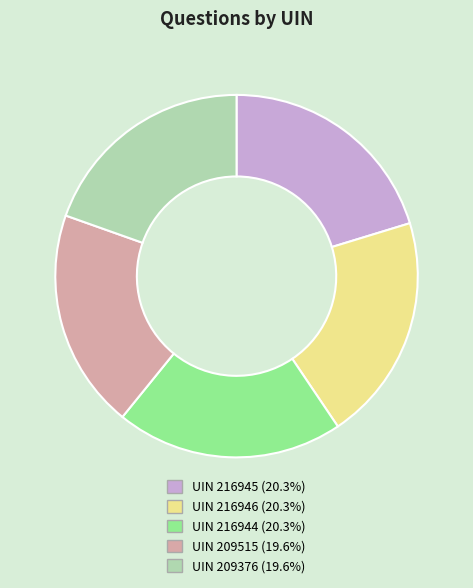

Is there a majority slice in this chart?

No